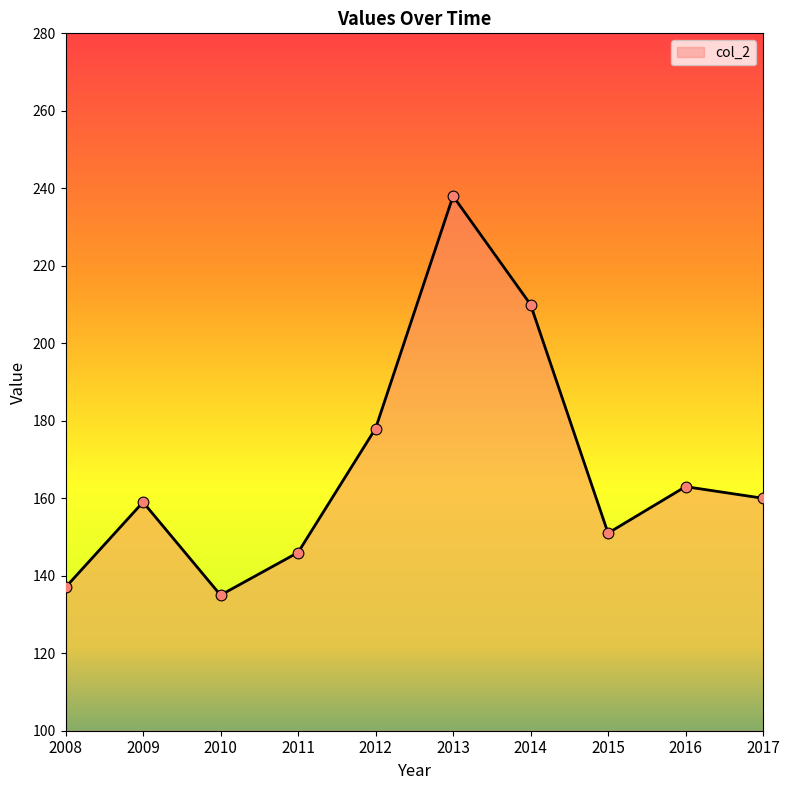

Which has a higher value, 2008 or 2015?

2015